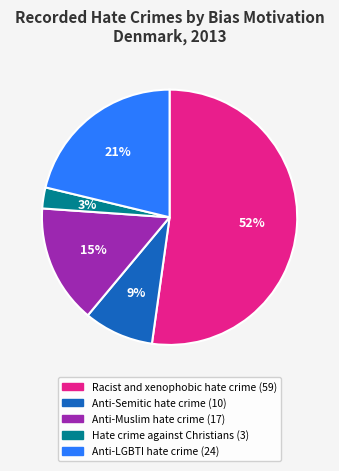

How many slices are in this pie chart?

5